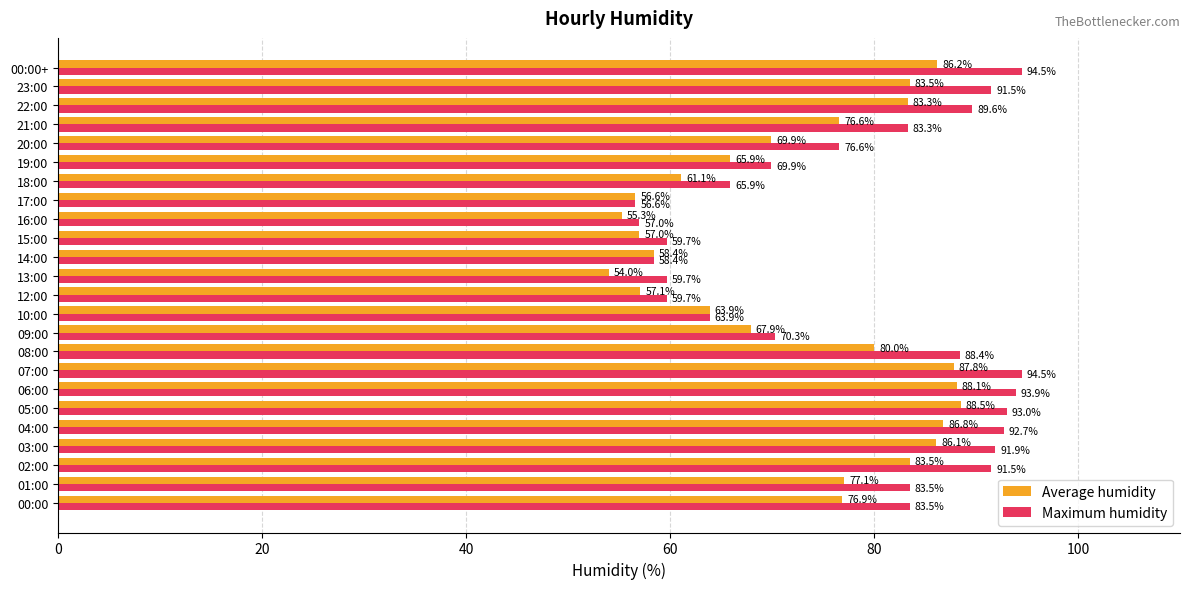

Is it true that Maximum humidity equals 125.3 at 20:00?

False